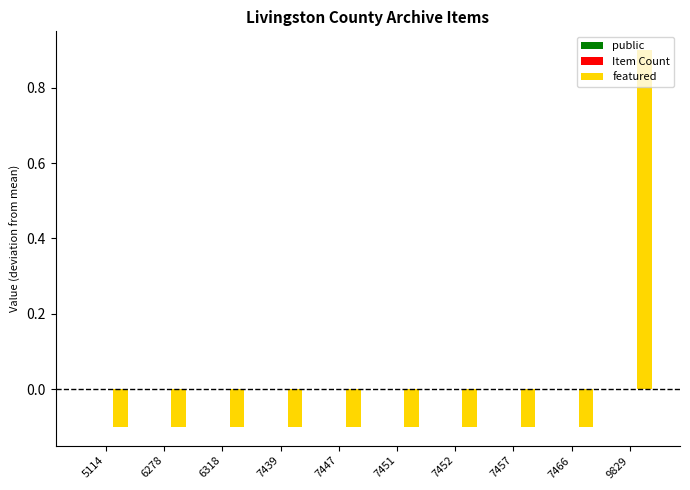

Where does the data first go above 0?

9829